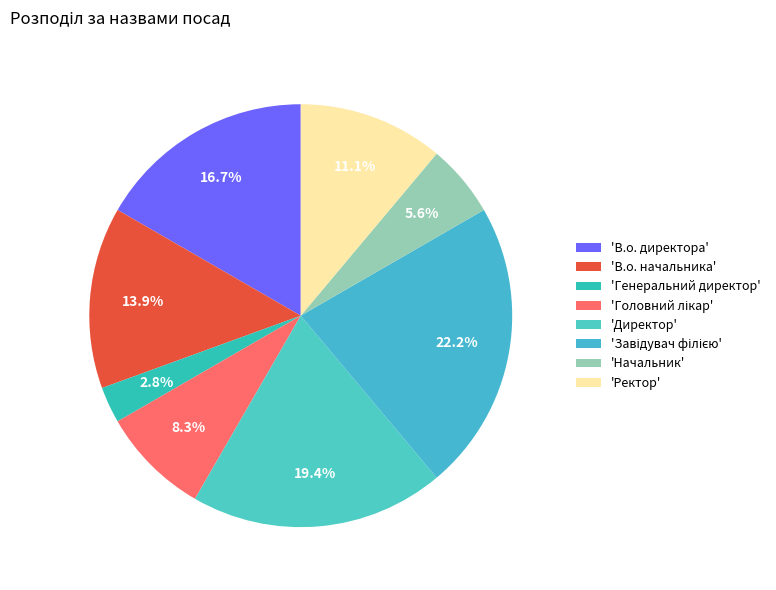

Rank the categories by value from lowest to highest.

Генеральний директор, Начальник, Головний лікар, Ректор, В.о. начальника, В.о. директора, Директор, Завідувач філією